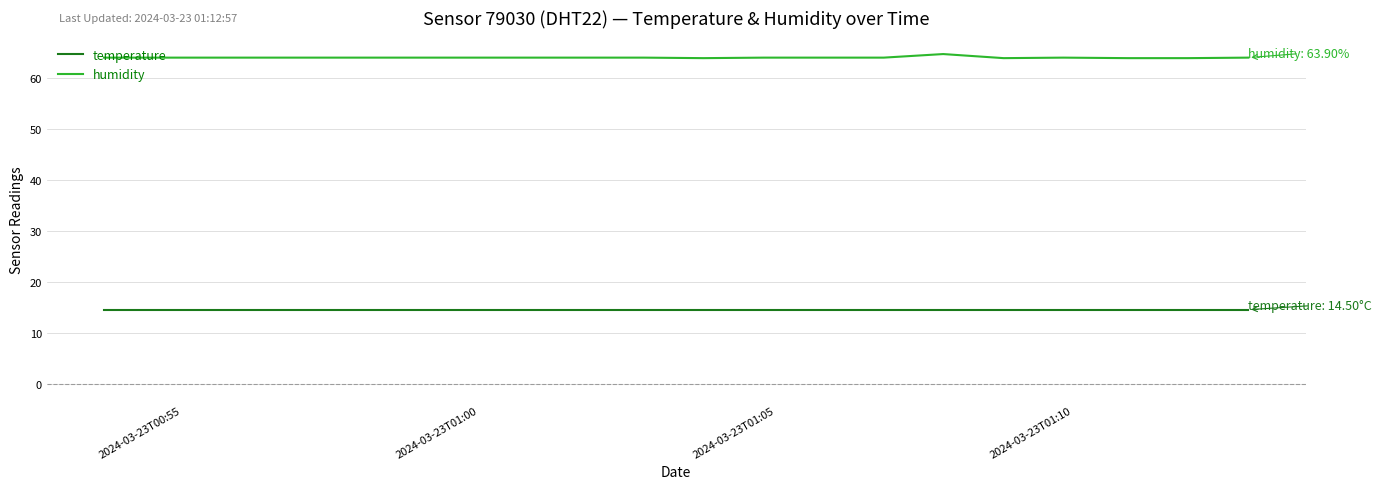

Rank the series by their average value, from lowest to highest.

temperature, humidity